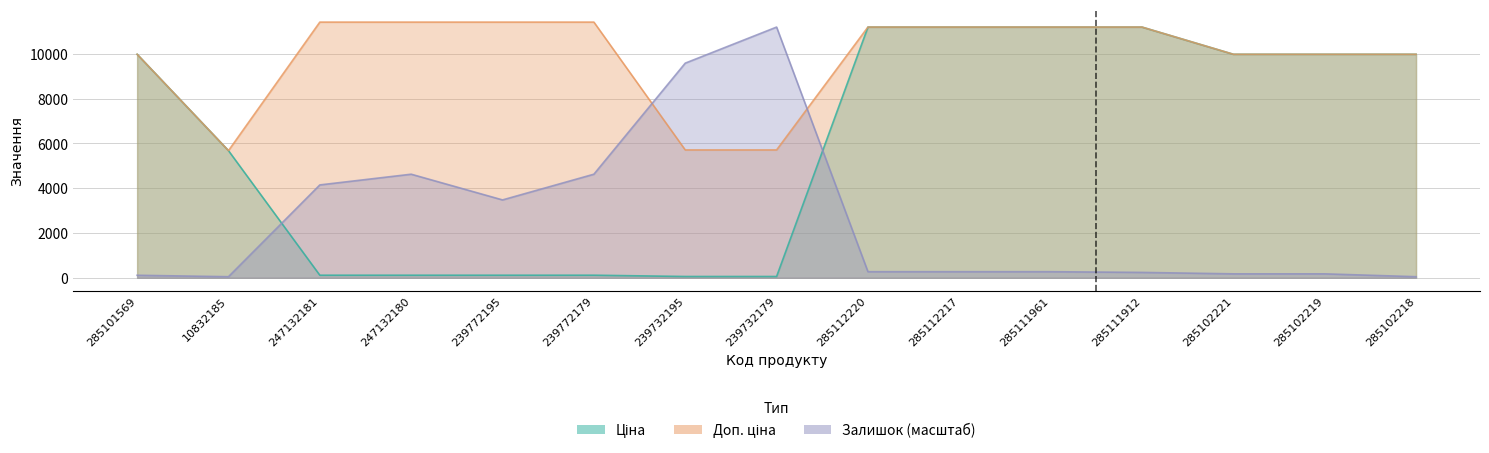

At which label does Ціна reach its peak?

285112220